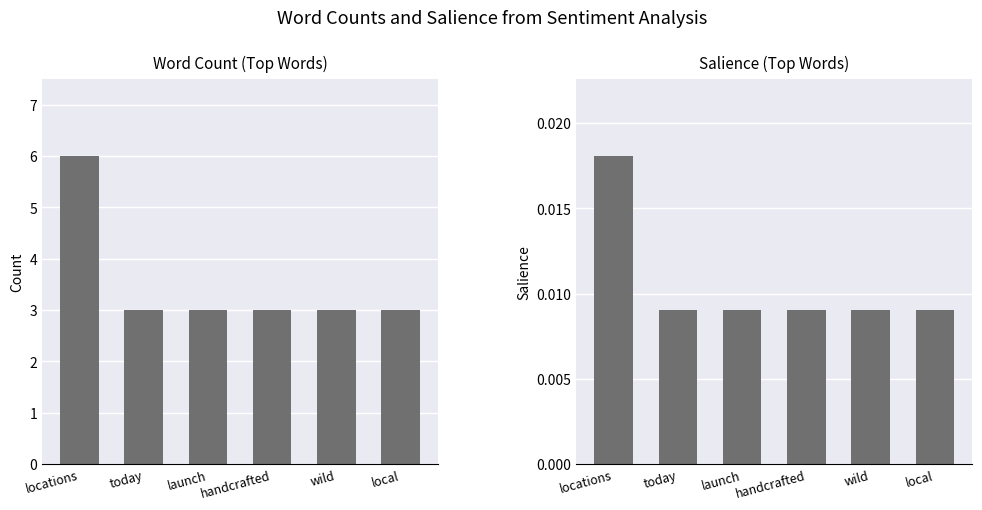

List the series in order of their peak value, lowest first.

Salience, Count